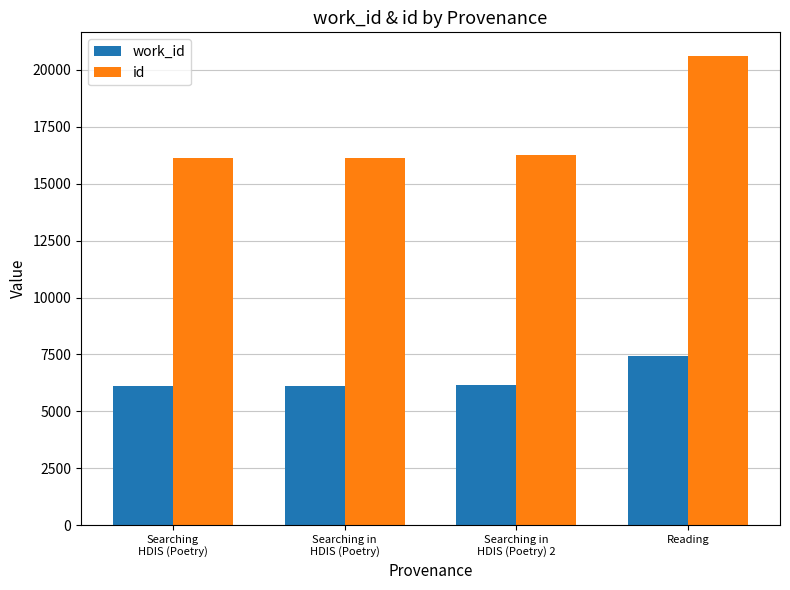

What is the difference between the maximum and minimum values in the work_id series?

1338